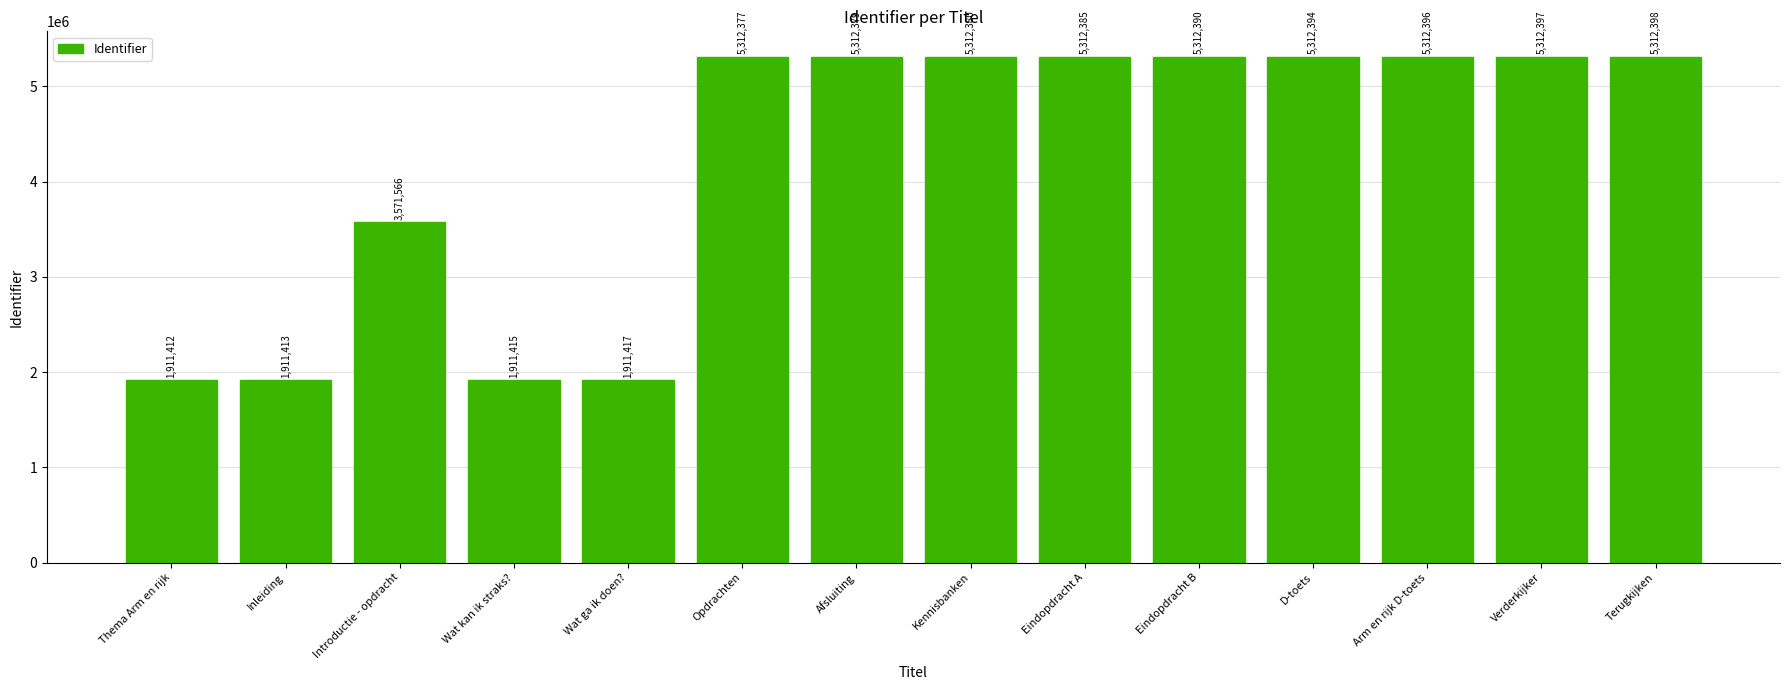

What is the sum of all values?

59028719